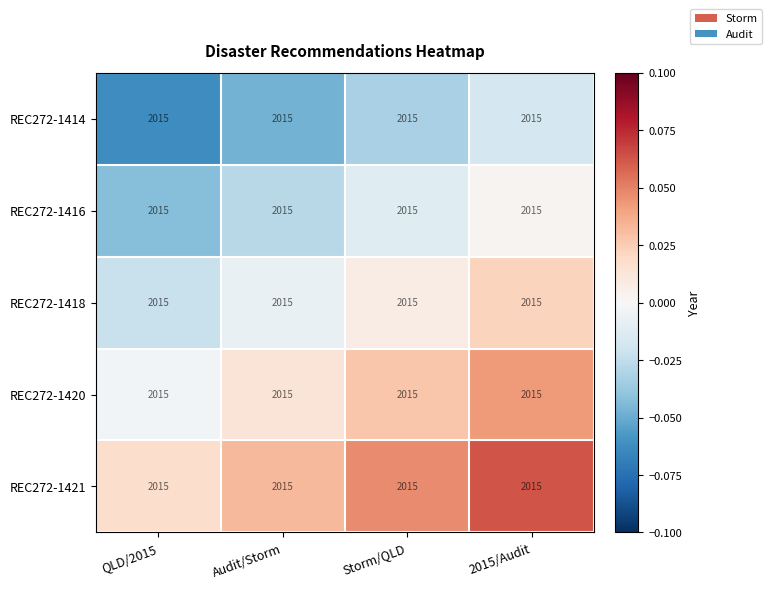

Is the value of REC272-1420 at QLD/2015 greater than the value of REC272-1414 at Audit/Storm?

Yes